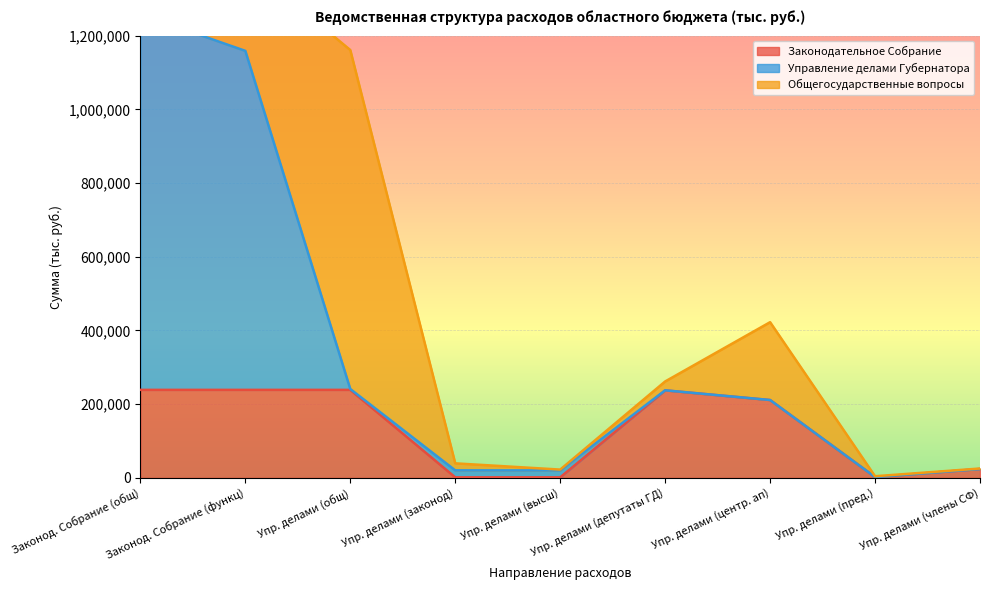

What is the approximate value of Законодательное Собрание at Законод. Собрание (общ)?

238804.3